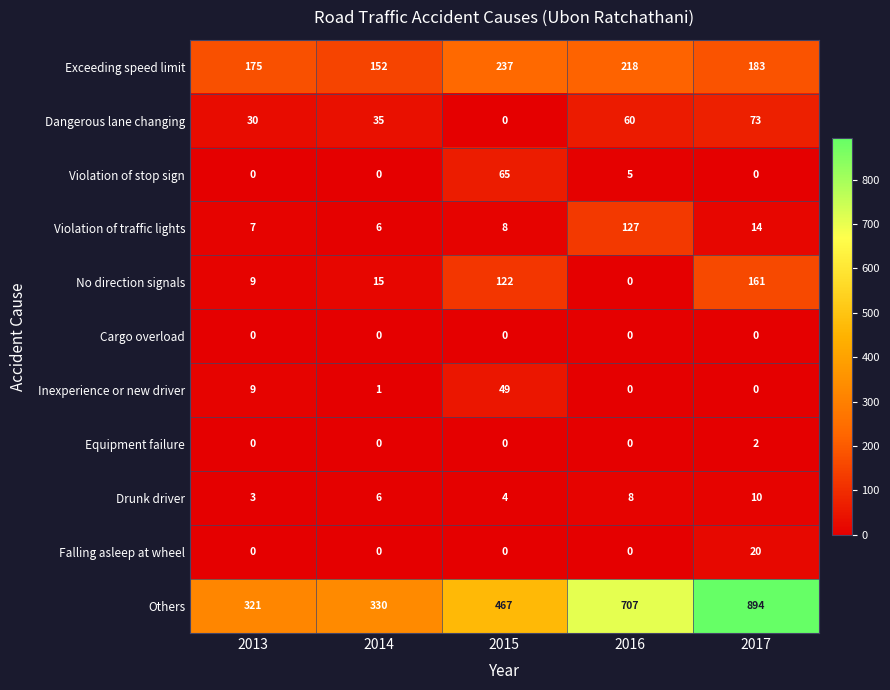

Is the value of Cargo overload at 2016 greater than the value of No direction signals at 2015?

No